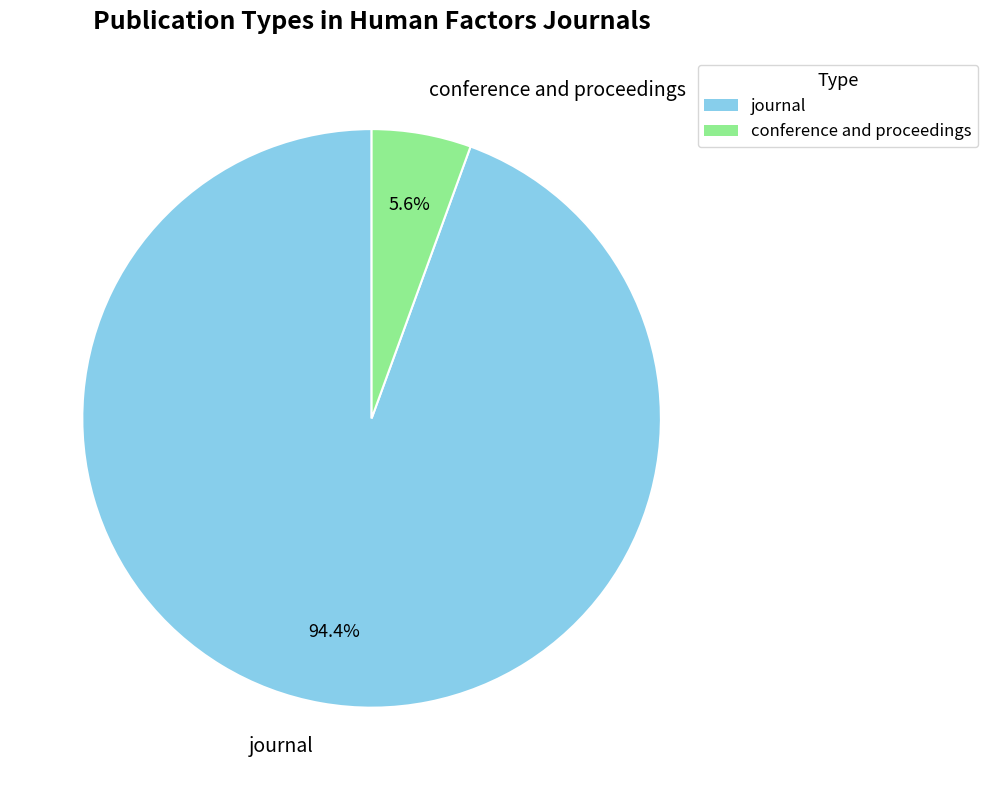

Between conference and proceedings and journal, which is larger?

journal